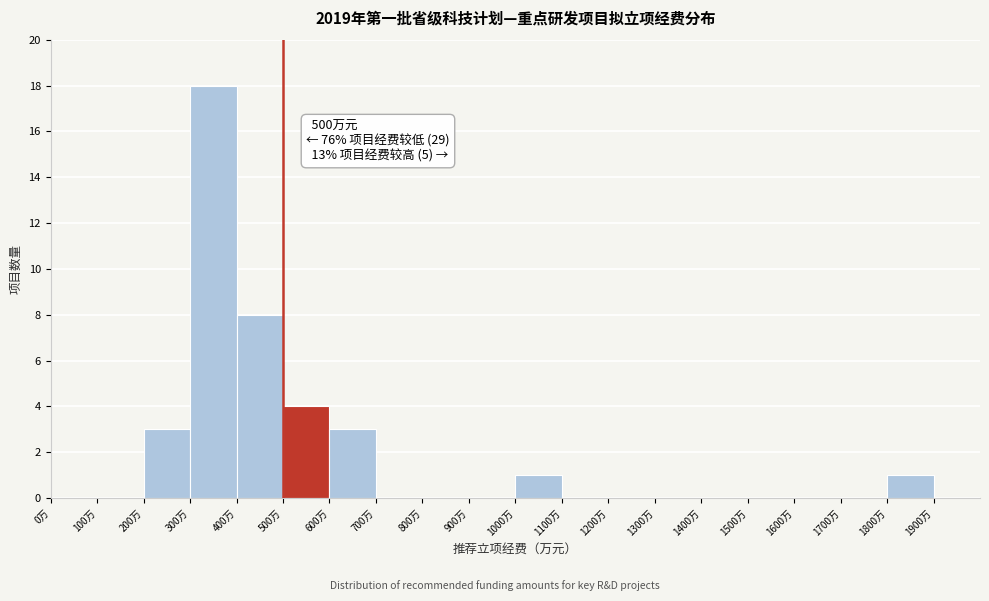

Which range on the x-axis has the tallest bar?

300 to 400